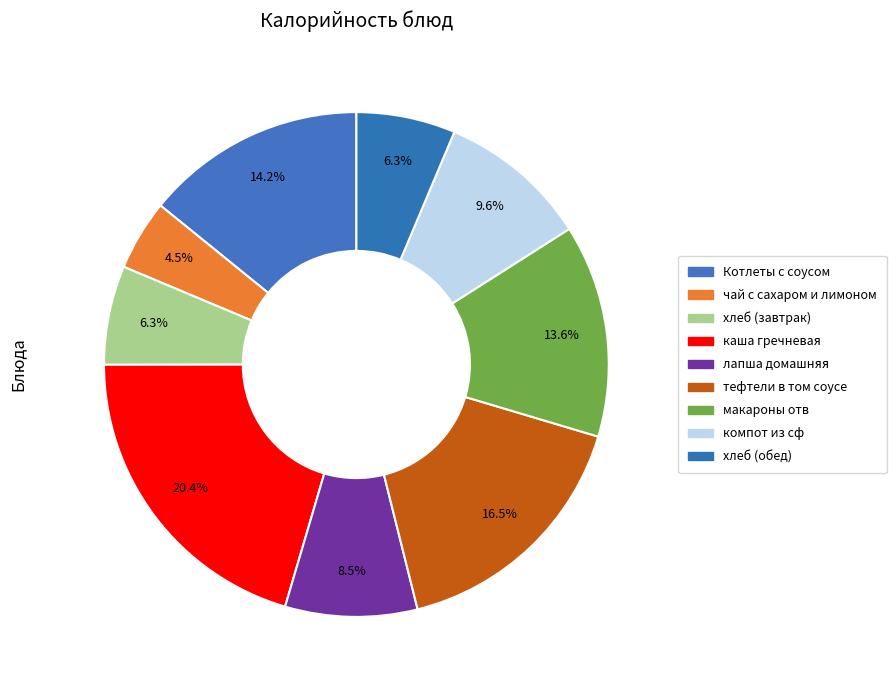

Count the number of slices in the pie.

9